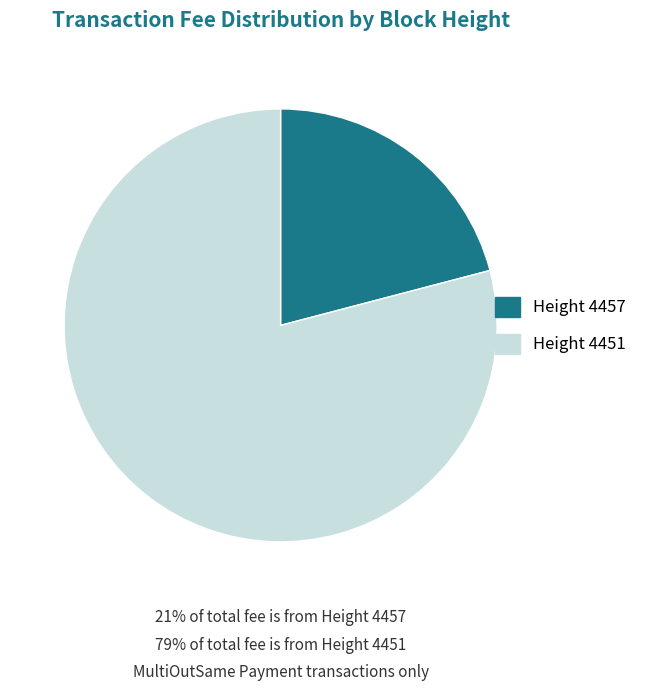

Is there a majority slice in this chart?

Yes